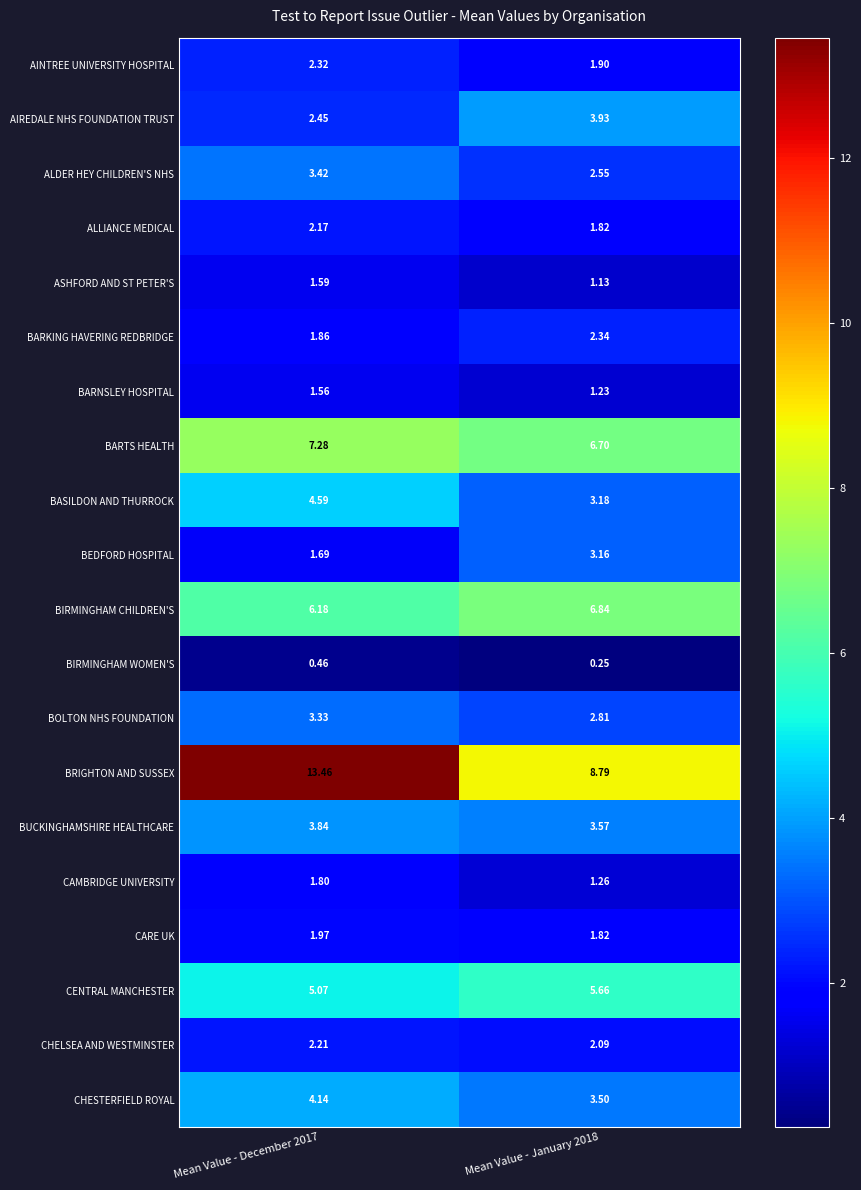

What is the difference between the highest and lowest values at Mean Value - January 2018?

8.5